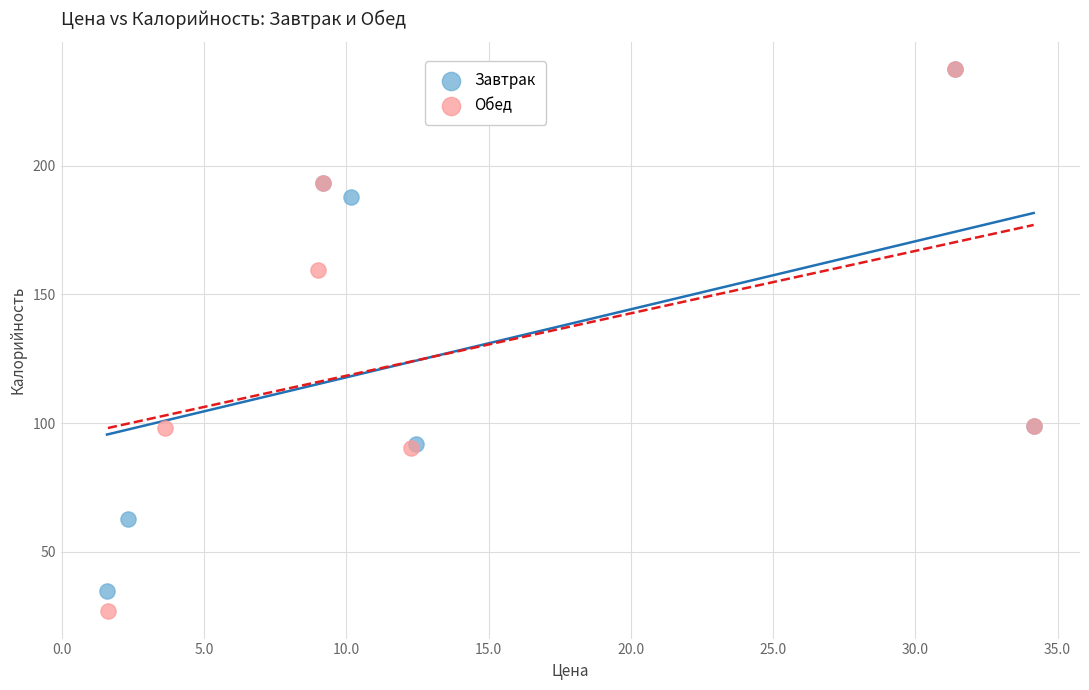

What are all the series names shown in the legend?

Завтрак, Обед